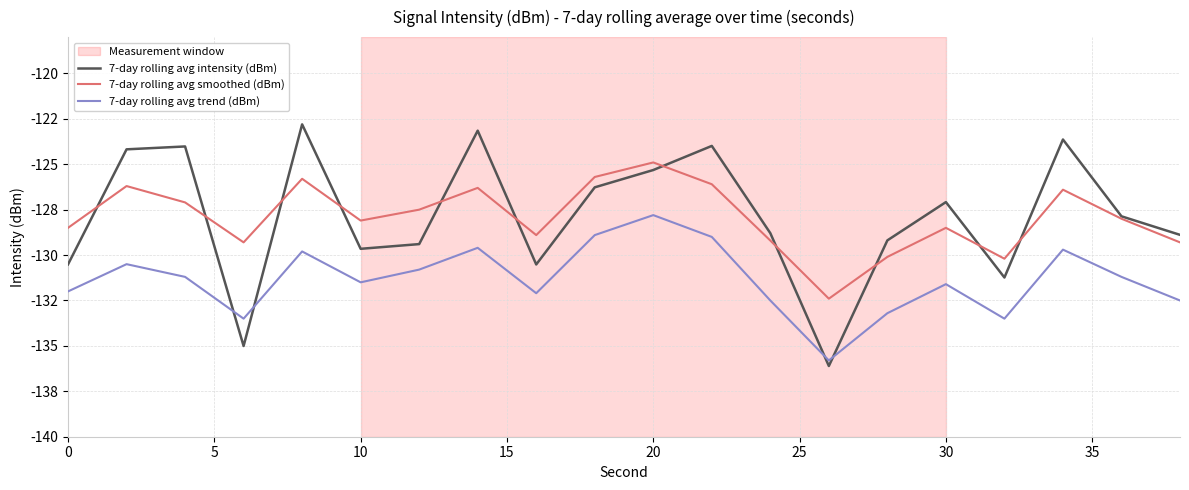

What is the smallest value displayed?

-136.1